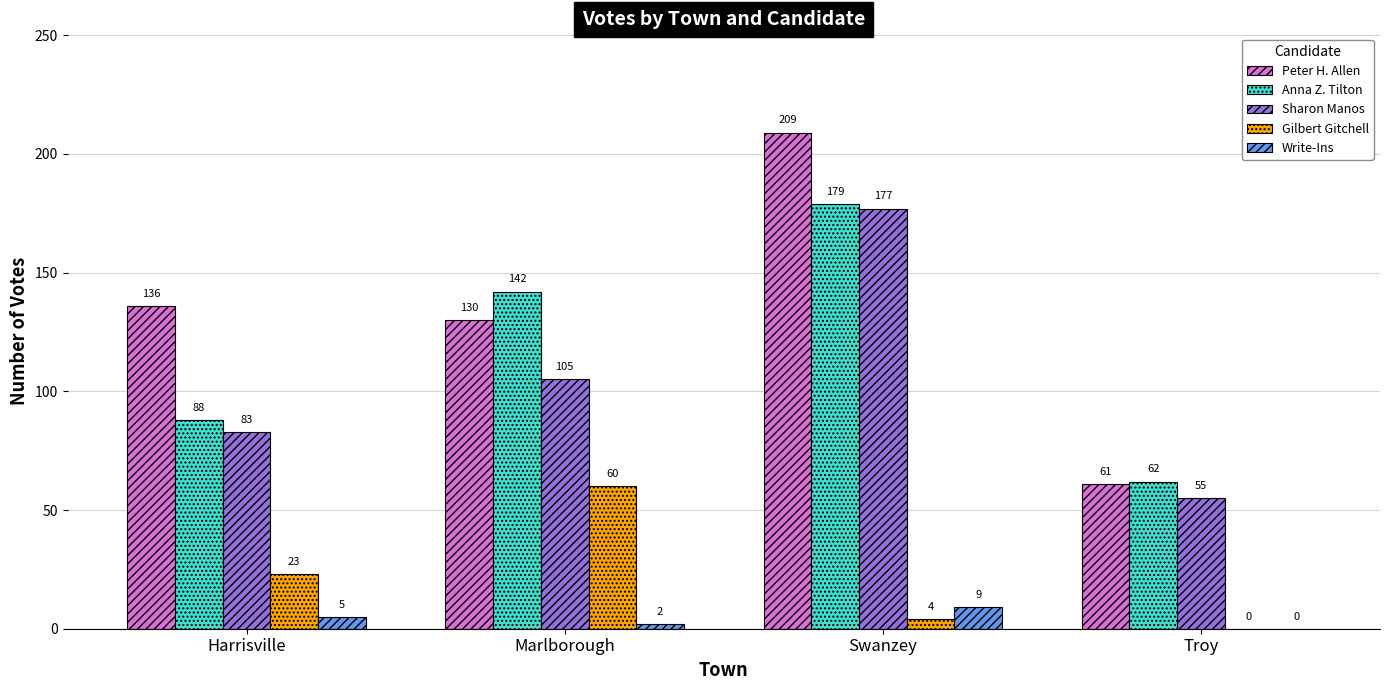

Between Harrisville and Swanzey, which series saw the biggest shift?

Sharon Manos